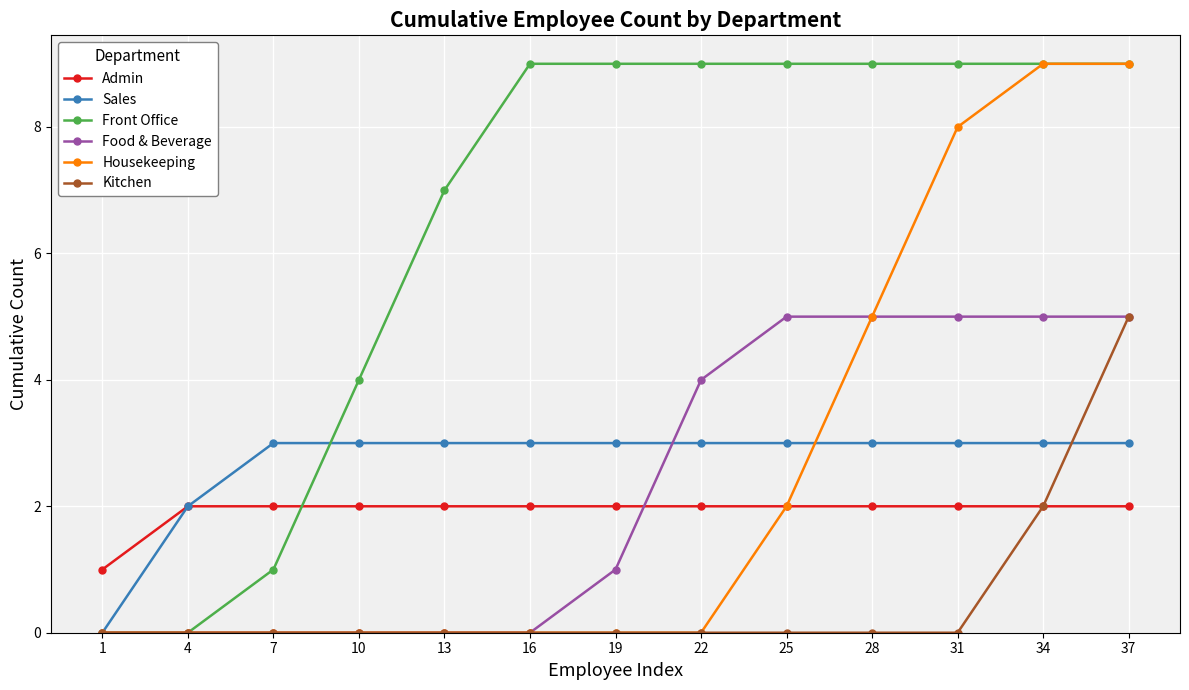

What is the difference between the highest and lowest values at 13?

7